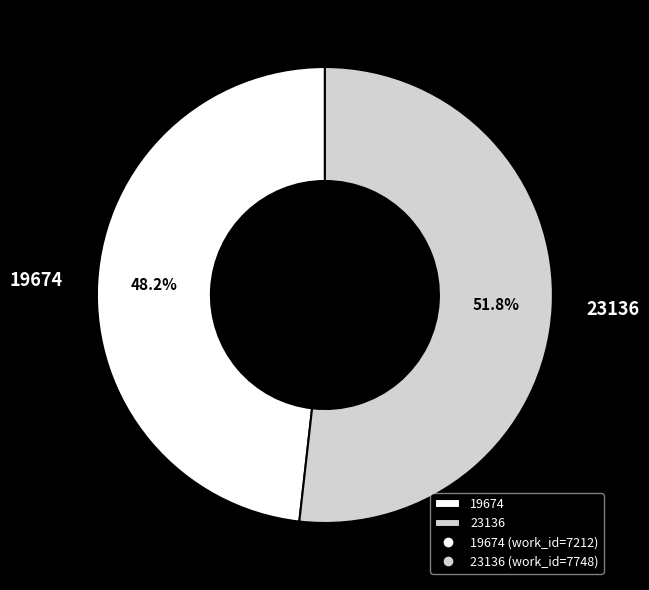

To the nearest percent, what portion does 19674 represent?

48%